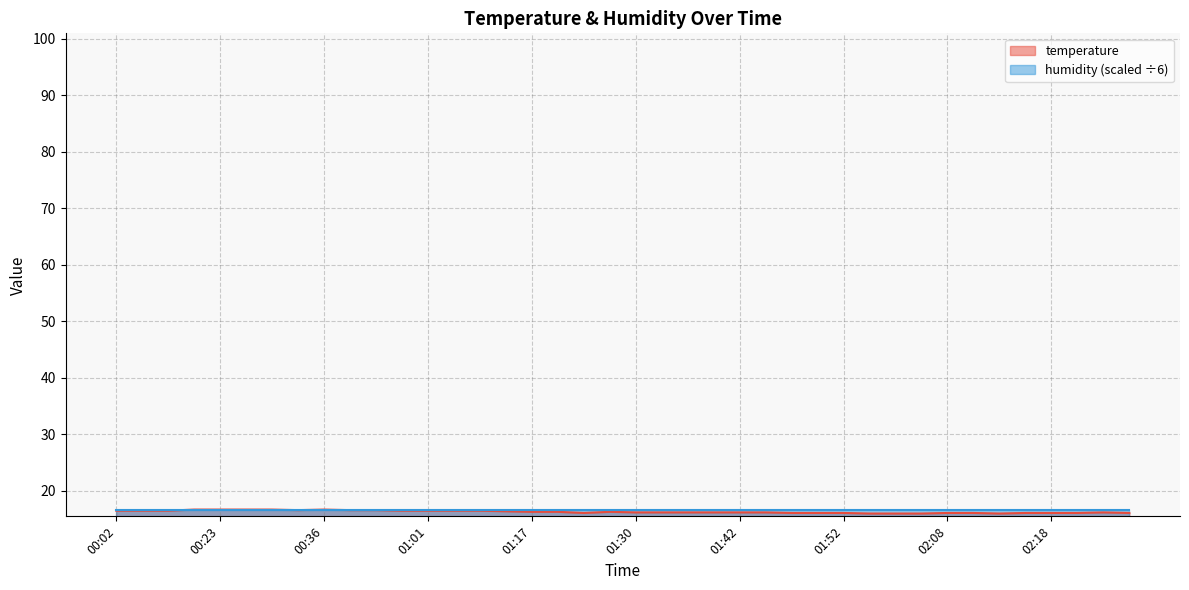

List the labels in order of value, smallest first.

01:55, 02:00, 02:02, 02:13, 01:25, 01:47, 01:50, 01:52, 02:08, 02:10, 02:15, 02:18, 02:21, 02:25, 01:30, 01:32, 01:38, 01:40, 01:42, 01:45, 02:23, 01:17, 01:22, 01:28, 01:09, 00:02, 00:04, 00:15, 00:58, 01:01, 01:03, 01:06, 00:34, 00:39, 00:44, 00:21, 00:23, 00:26, 00:31, 00:36